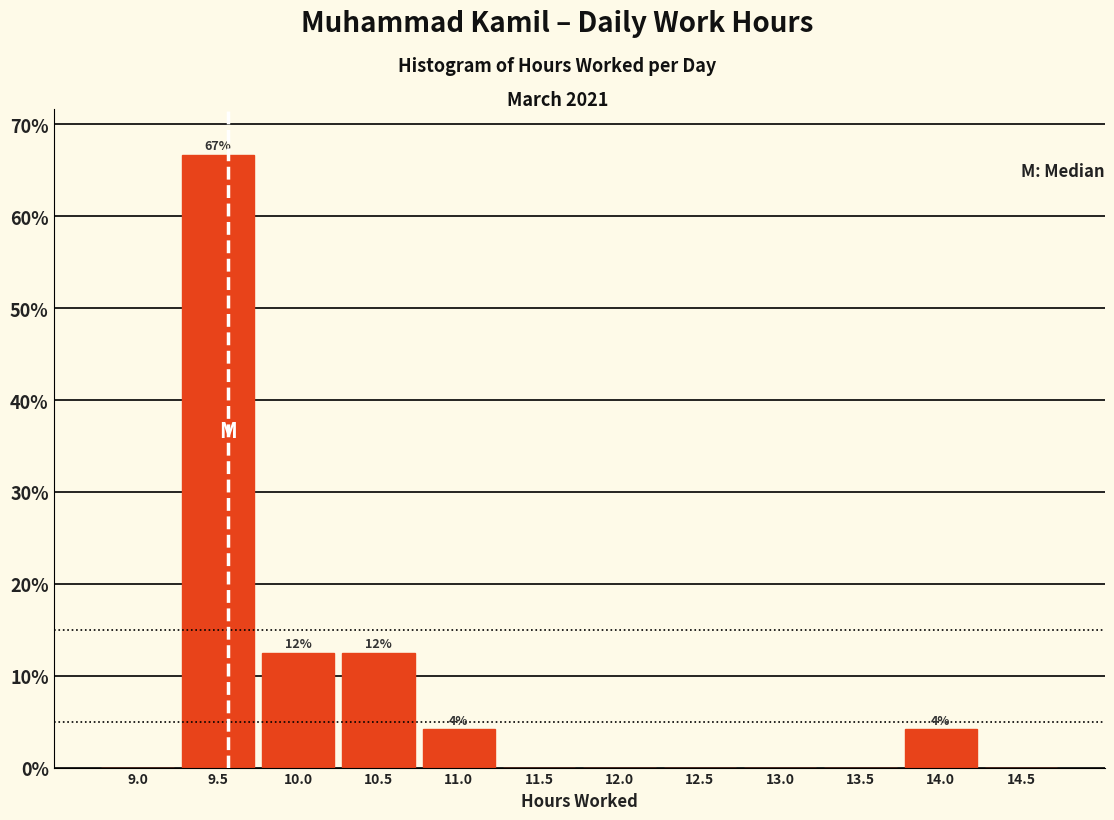

Reading right to left, transcribe all the data shown in this chart.

14.5=0.0	14.0=4.2	13.5=0.0	13.0=0.0	12.5=0.0	12.0=0.0	11.5=0.0	11.0=4.2	10.5=12.5	10.0=12.5	9.5=66.7	9.0=0.0